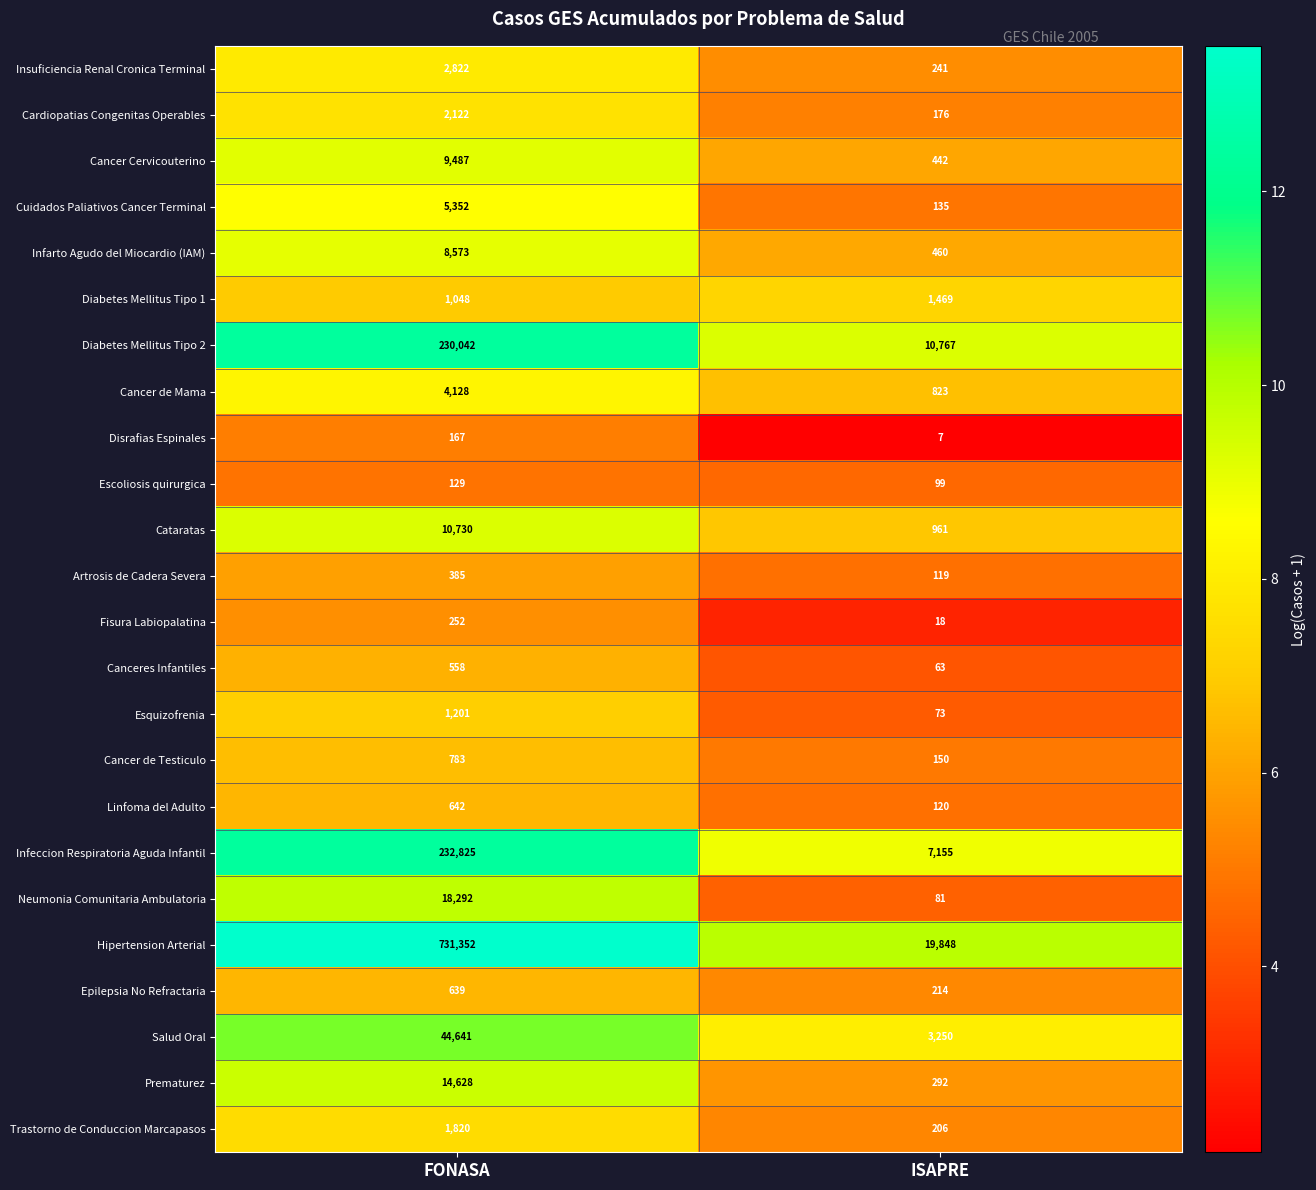

How many series are shown in this chart?

24